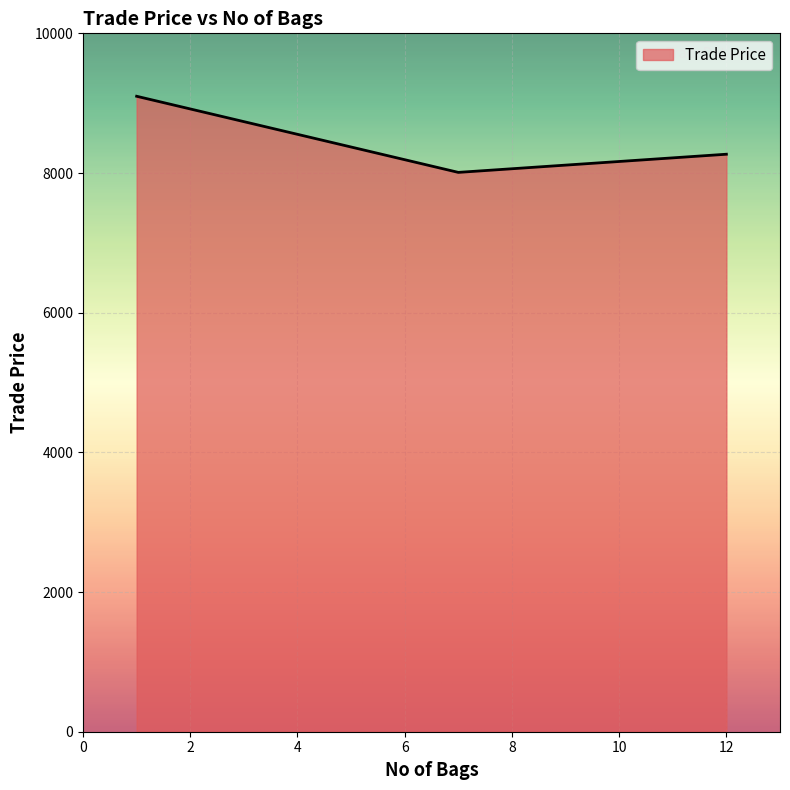

Count the values in the range 8009 to 9099.

3